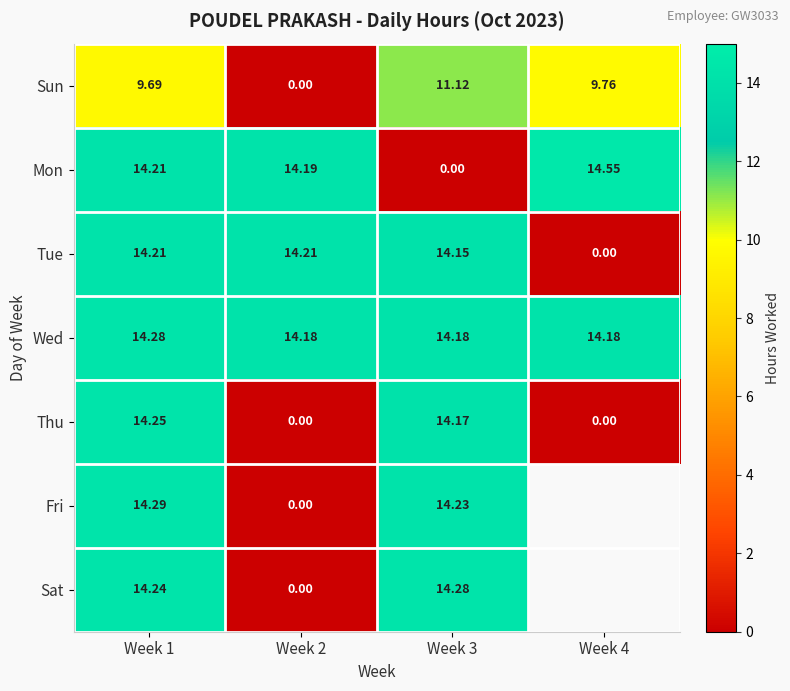

What is the spread (max minus min) of values at Week 4?

14.6